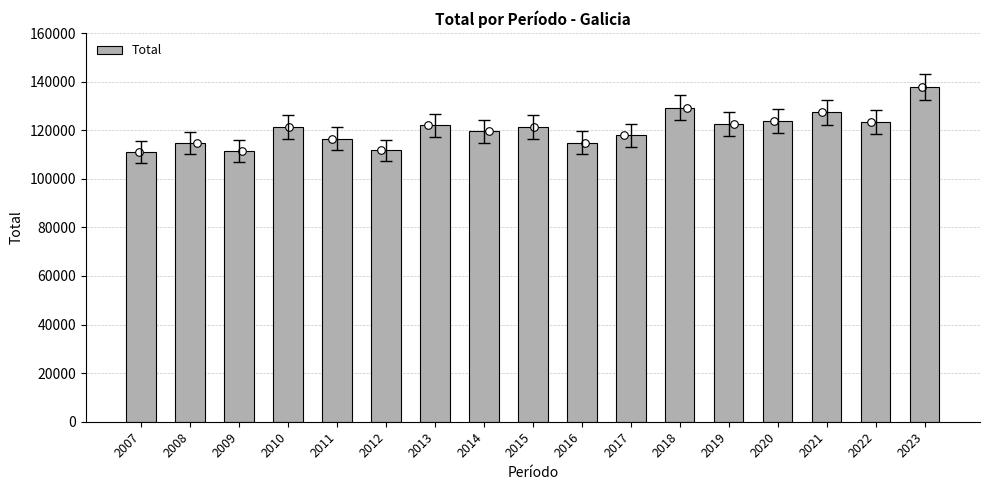

Between 2016 and 2009, which is larger?

2016